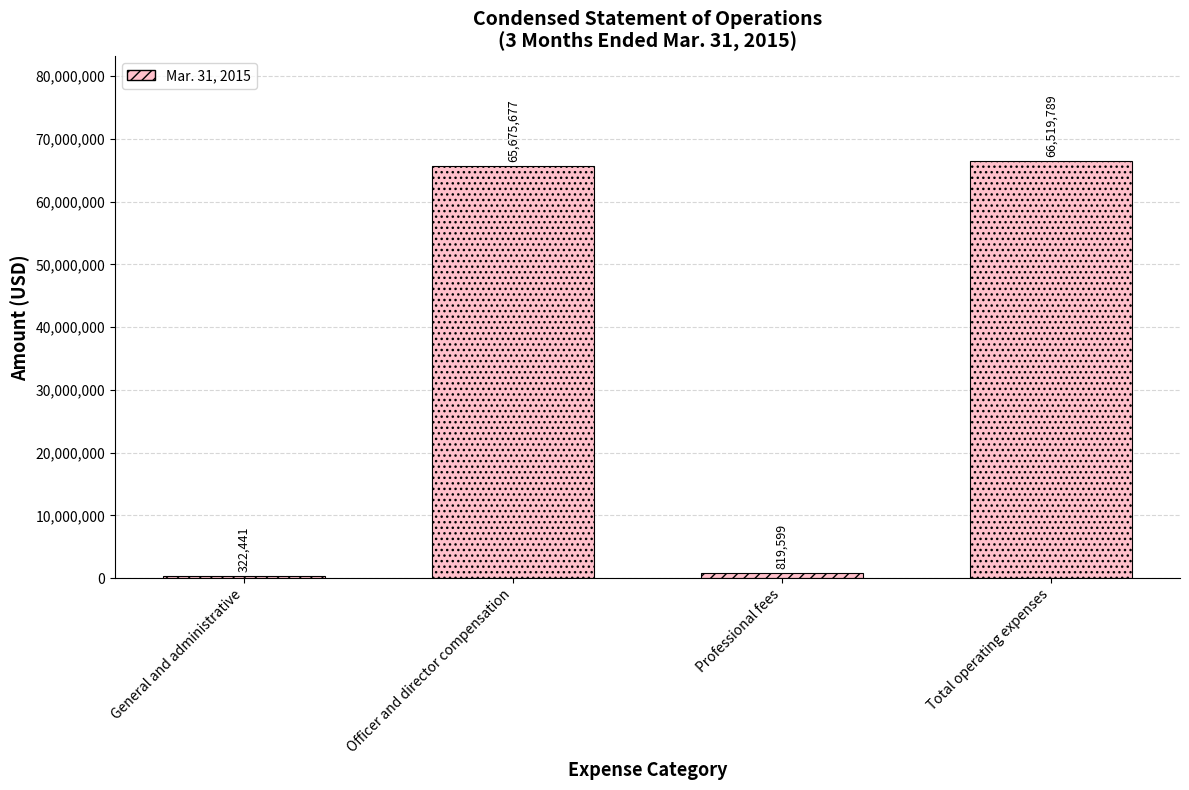

Count the number of data series in this chart.

1